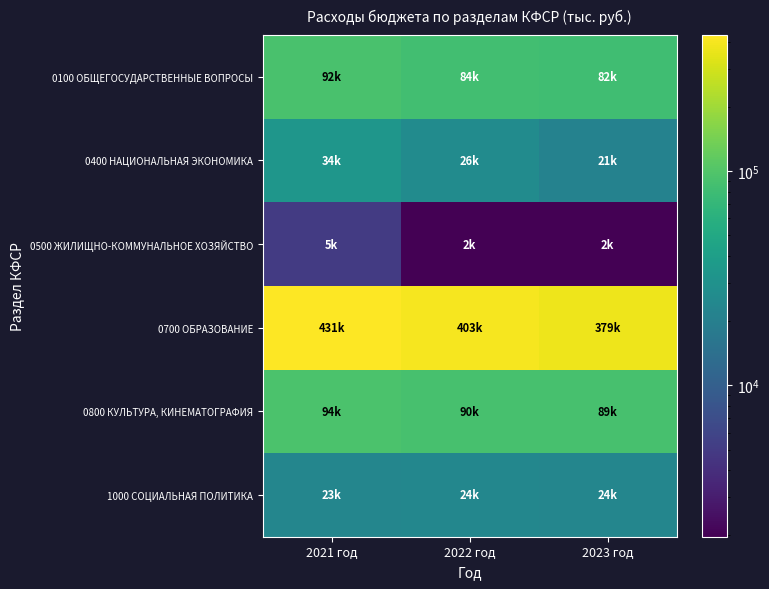

Between 2021 год and 2022 год, which is larger?

2021 год